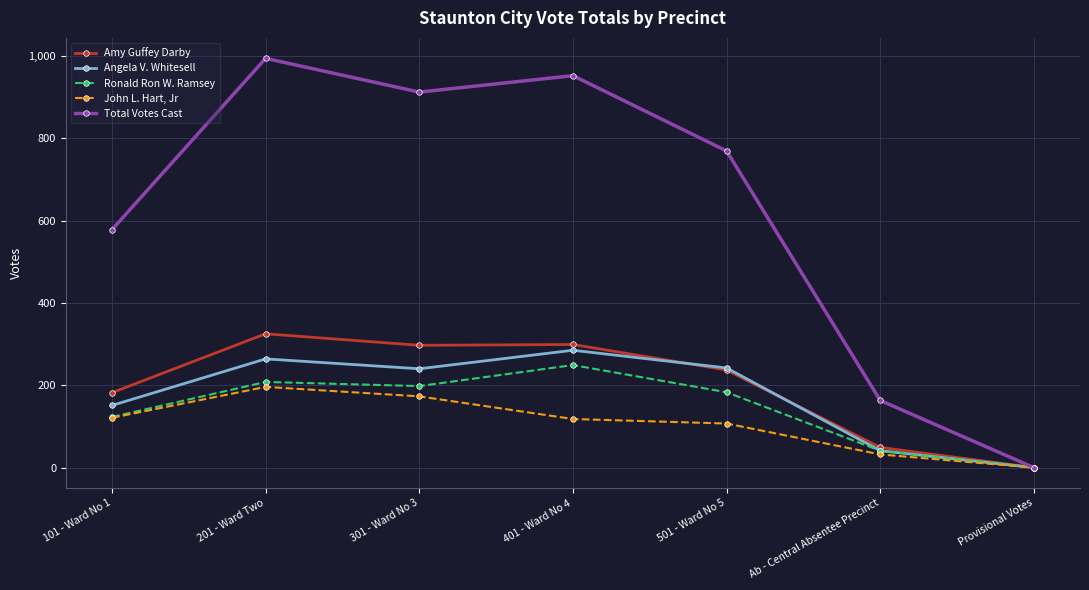

How many John L. Hart, Jr values are between 32 and 173?

5